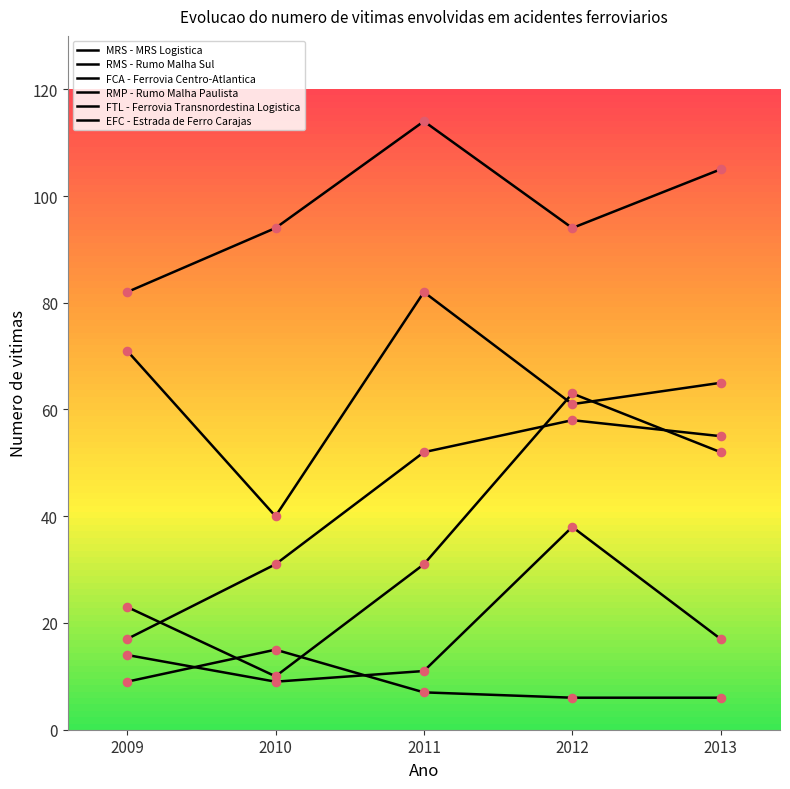

Is this an area chart (filled region under the line)?

No